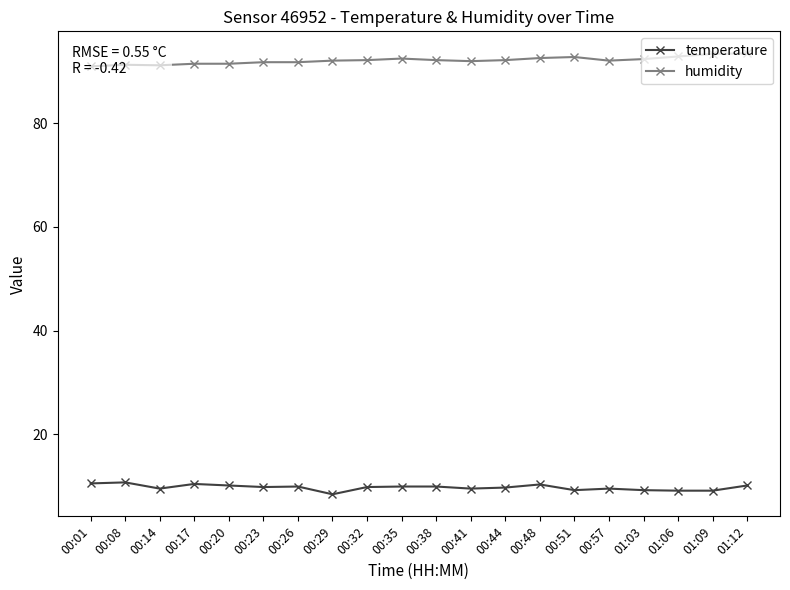

At which category does the chart reach its minimum across all series?

00:29